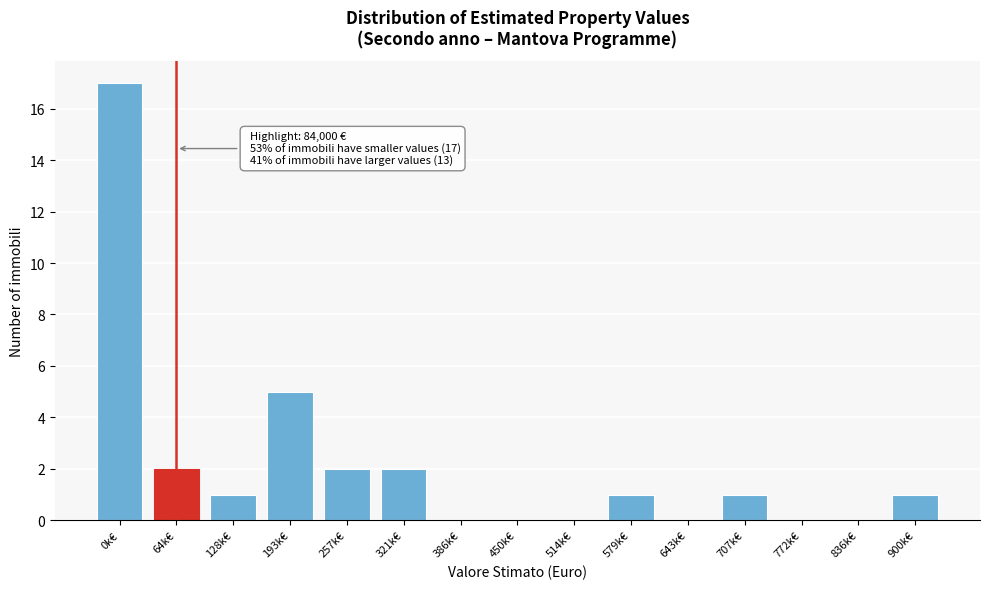

Reading right to left, list all the values displayed in this chart.

900k€=1	836k€=0	772k€=0	707k€=1	643k€=0	579k€=1	514k€=0	450k€=0	386k€=0	321k€=2	257k€=2	193k€=5	128k€=1	64k€=2	0k€=17